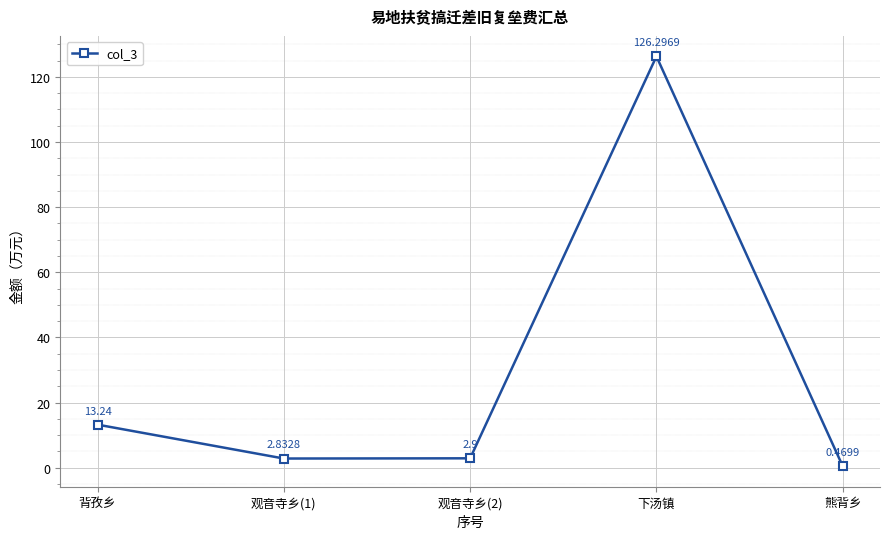

What is the difference between the maximum and minimum values?

125.8